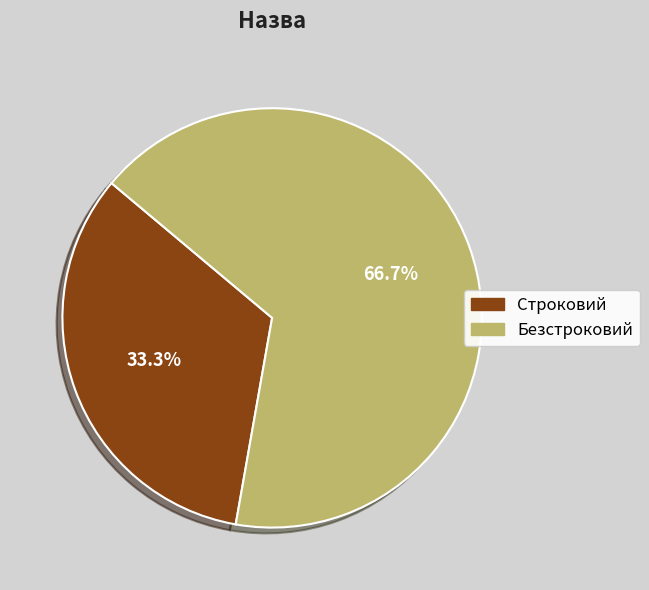

To the nearest percent, what is the difference between the largest and smallest slice percentages?

33%